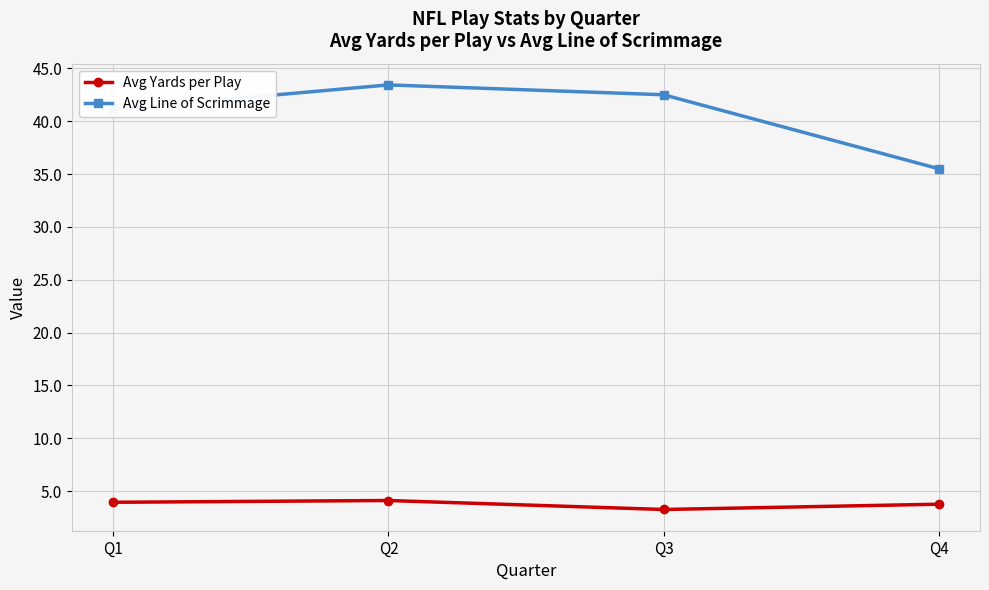

The Avg Yards per Play series shows 5.6 at Q2. True or false?

False